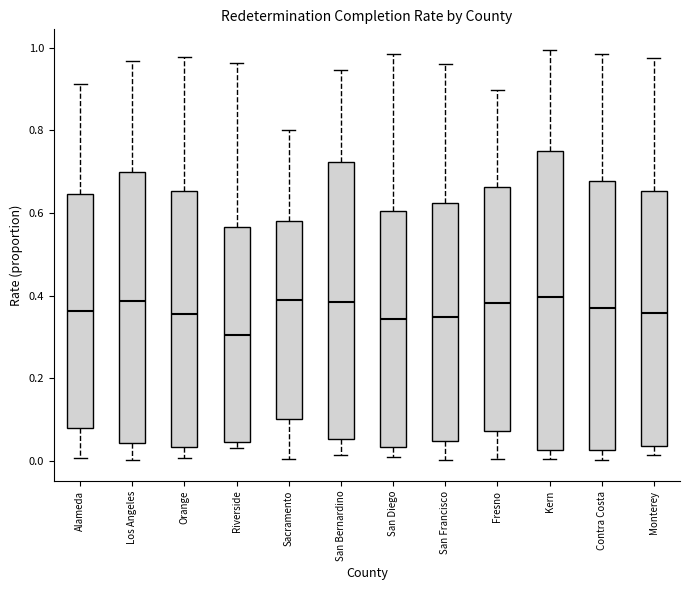

Reading left to right, transcribe this box plot: for each box, give where its median line is, the range the box spans, and where its two whiskers end, as read against the y-axis. The values are not printed on the chart, so give them approximately, as read against the axis.

Alameda: median 0.36, box 0.08 to 0.64, whiskers 0.00 to 0.92
Los Angeles: median 0.38, box 0.04 to 0.70, whiskers 0.00 to 0.96
Orange: median 0.36, box 0.04 to 0.66, whiskers 0.00 to 0.98
Riverside: median 0.30, box 0.04 to 0.56, whiskers 0.04 (just below the box's lower edge) to 0.96
Sacramento: median 0.38, box 0.10 to 0.58, whiskers 0.00 to 0.80
San Bernardino: median 0.38, box 0.06 to 0.72, whiskers 0.02 to 0.94
San Diego: median 0.34, box 0.04 to 0.60, whiskers 0.02 to 0.98
San Francisco: median 0.34, box 0.04 to 0.62, whiskers 0.00 to 0.96
Fresno: median 0.38, box 0.08 to 0.66, whiskers 0.00 to 0.90
Kern: median 0.40, box 0.02 to 0.74, whiskers 0.00 to 1.00
Contra Costa: median 0.36, box 0.02 to 0.68, whiskers 0.00 to 0.98
Monterey: median 0.36, box 0.04 to 0.66, whiskers 0.02 to 0.98